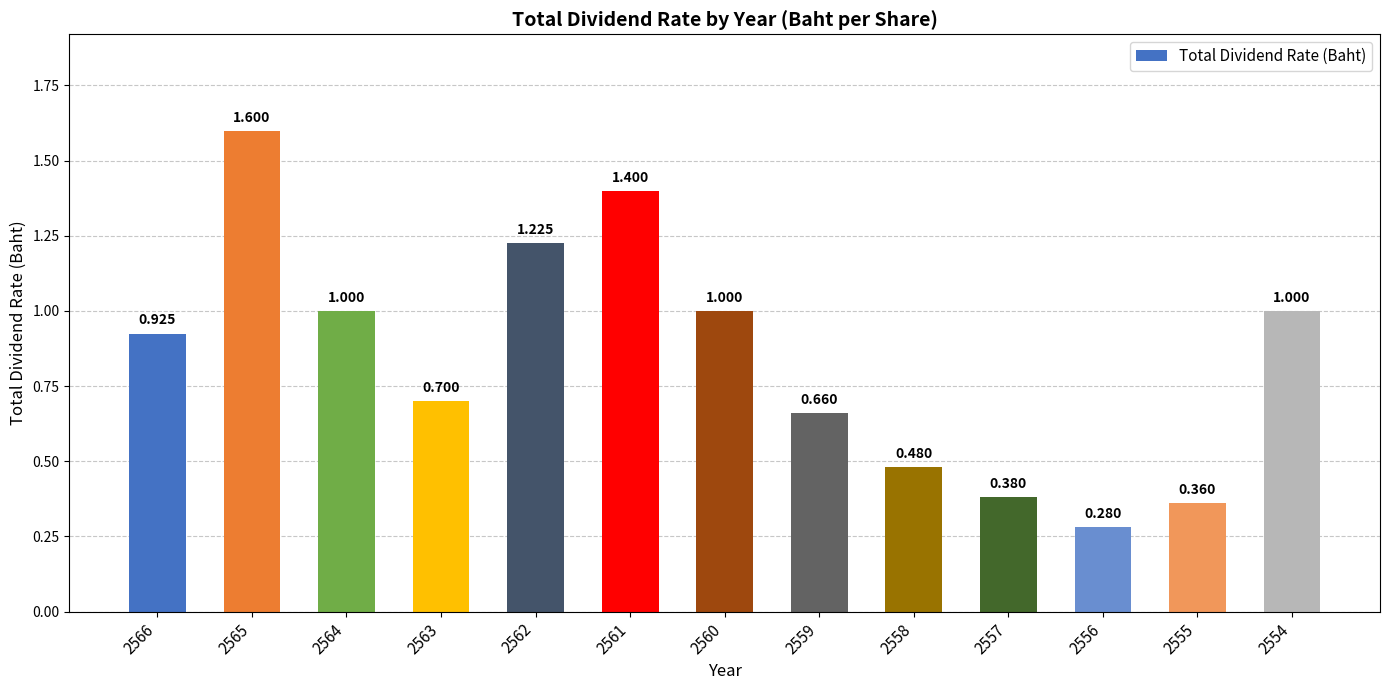

What is the average value?

0.8